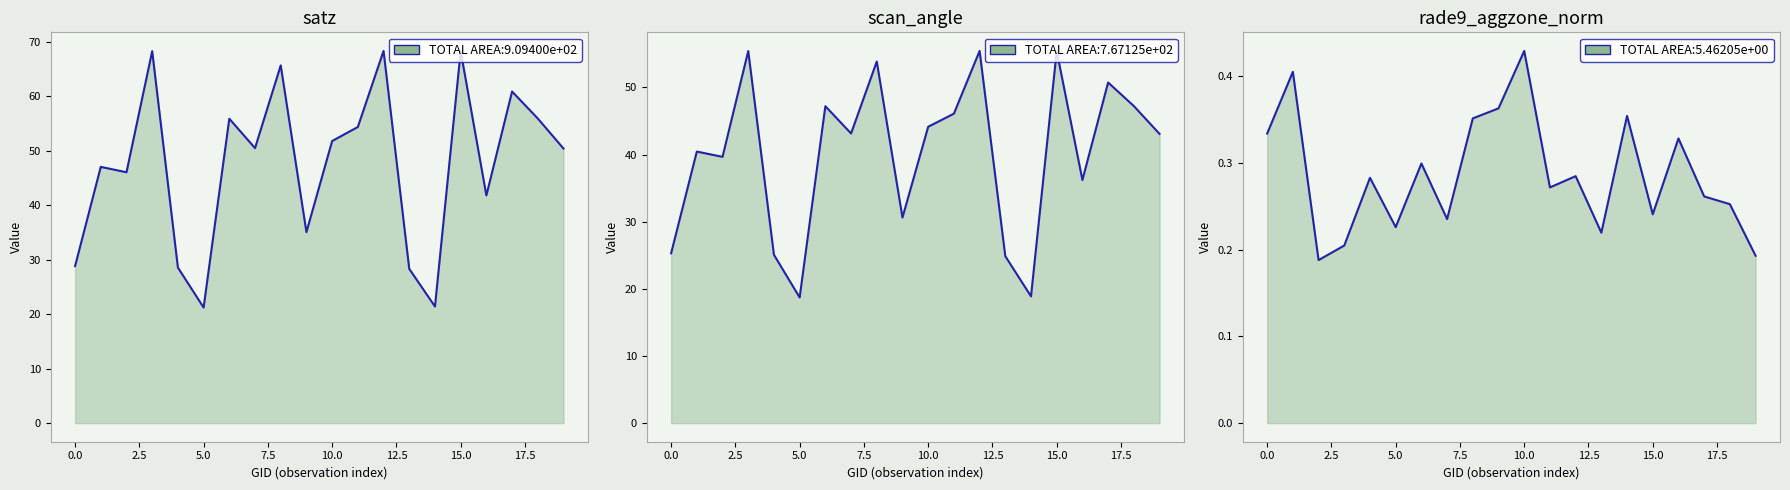

Rank the series by their maximum value, from lowest to highest.

rade9_aggzone_norm, scan_angle, satz